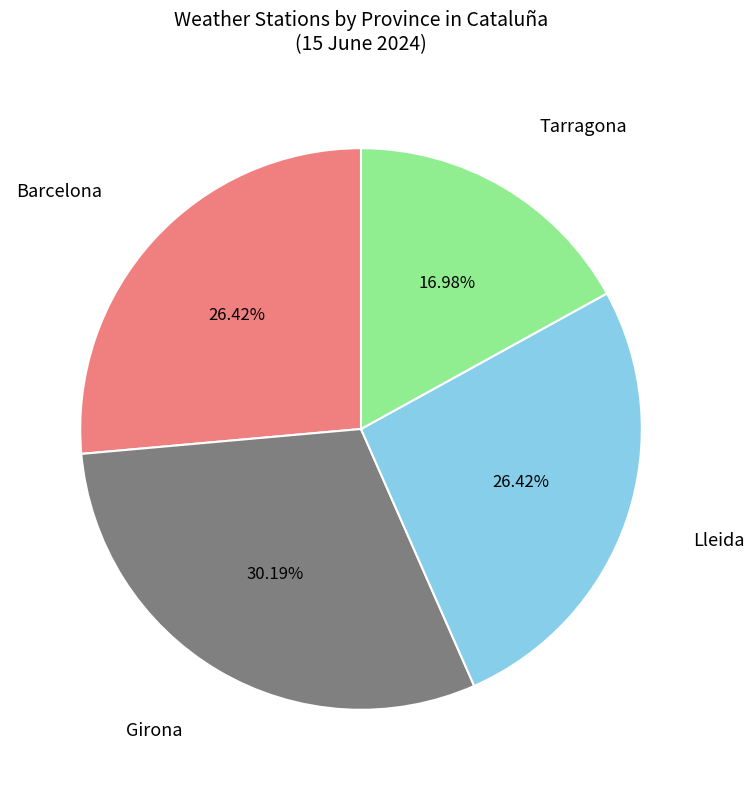

Is there a majority slice in this chart?

No